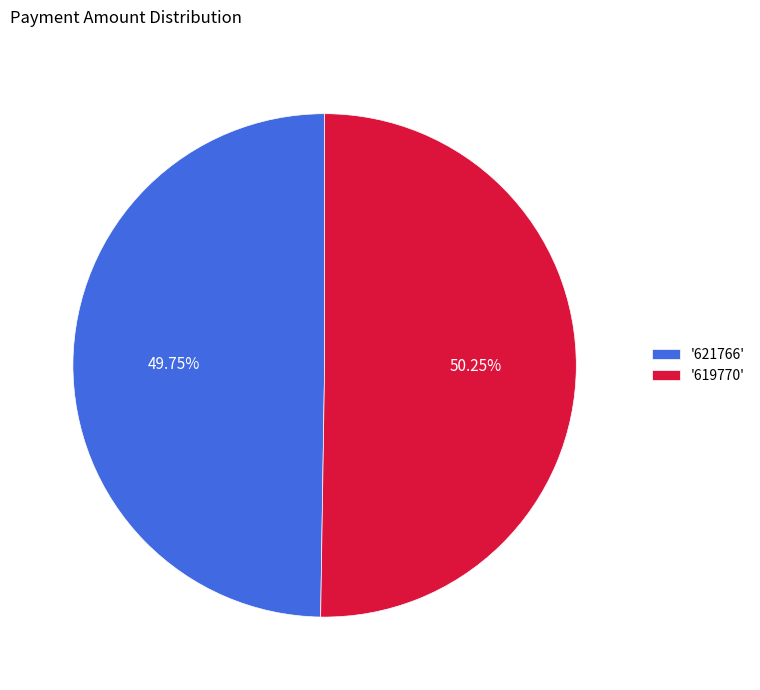

Which has a higher value, '621766' or '619770'?

'619770'